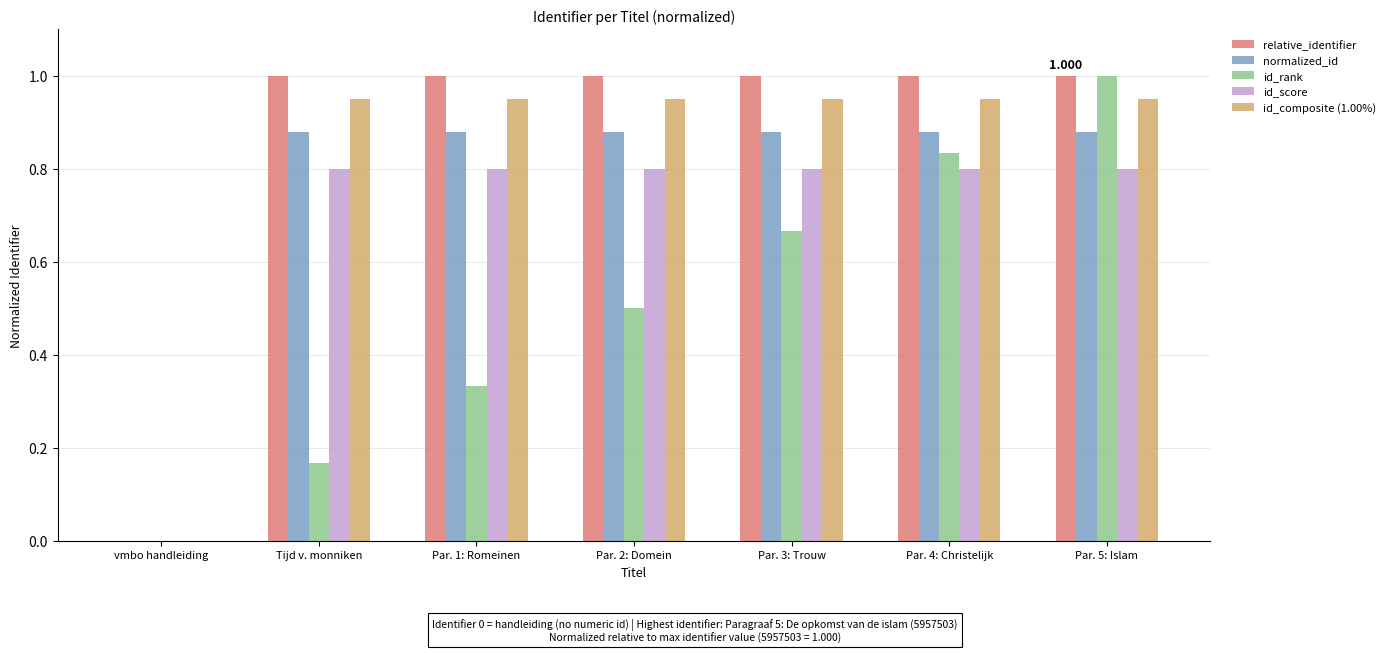

How many positive values does the relative_identifier series have?

6